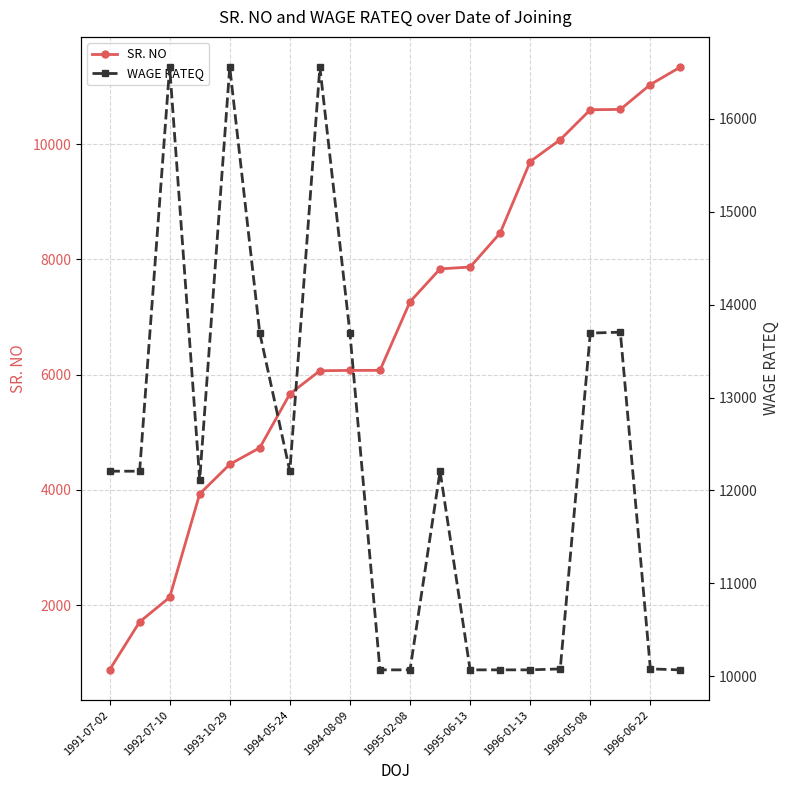

Which series has the widest spread of values?

SR. NO